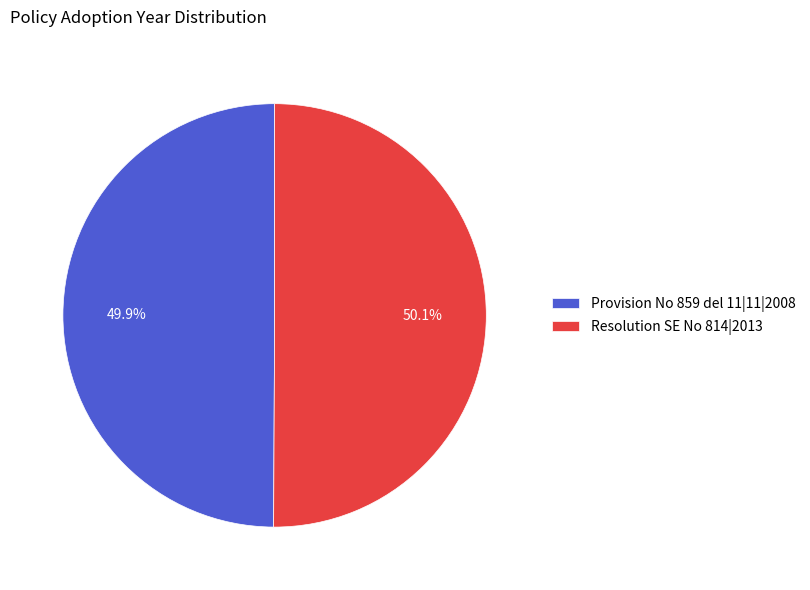

Is there any slice that represents more than half of the pie?

Yes